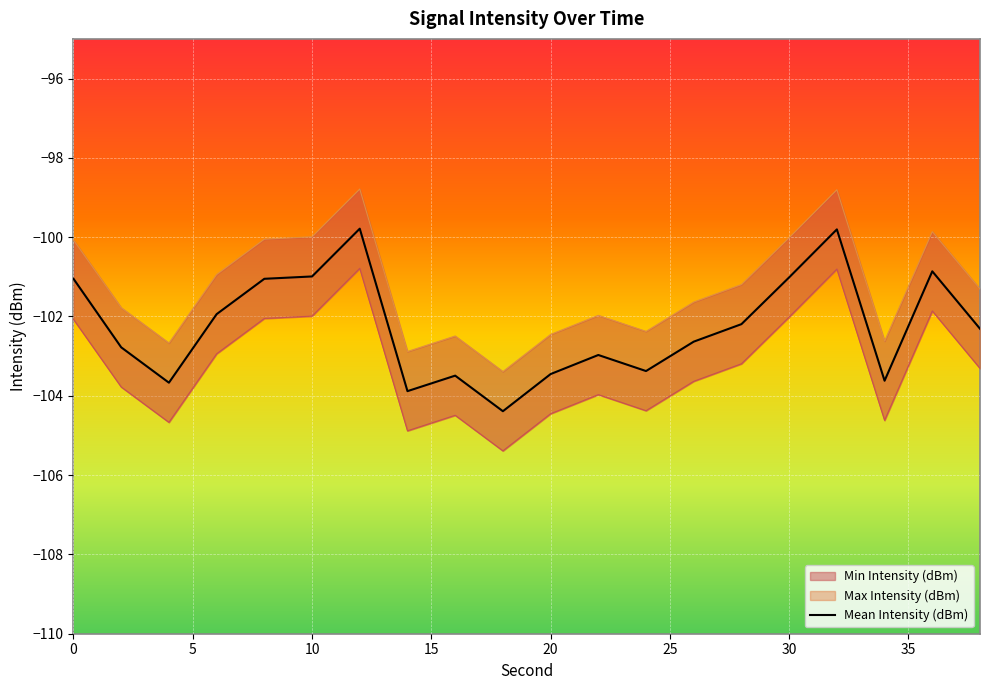

True or false: Mean Intensity (dBm) and Max Intensity (dBm) intersect in this chart.

False